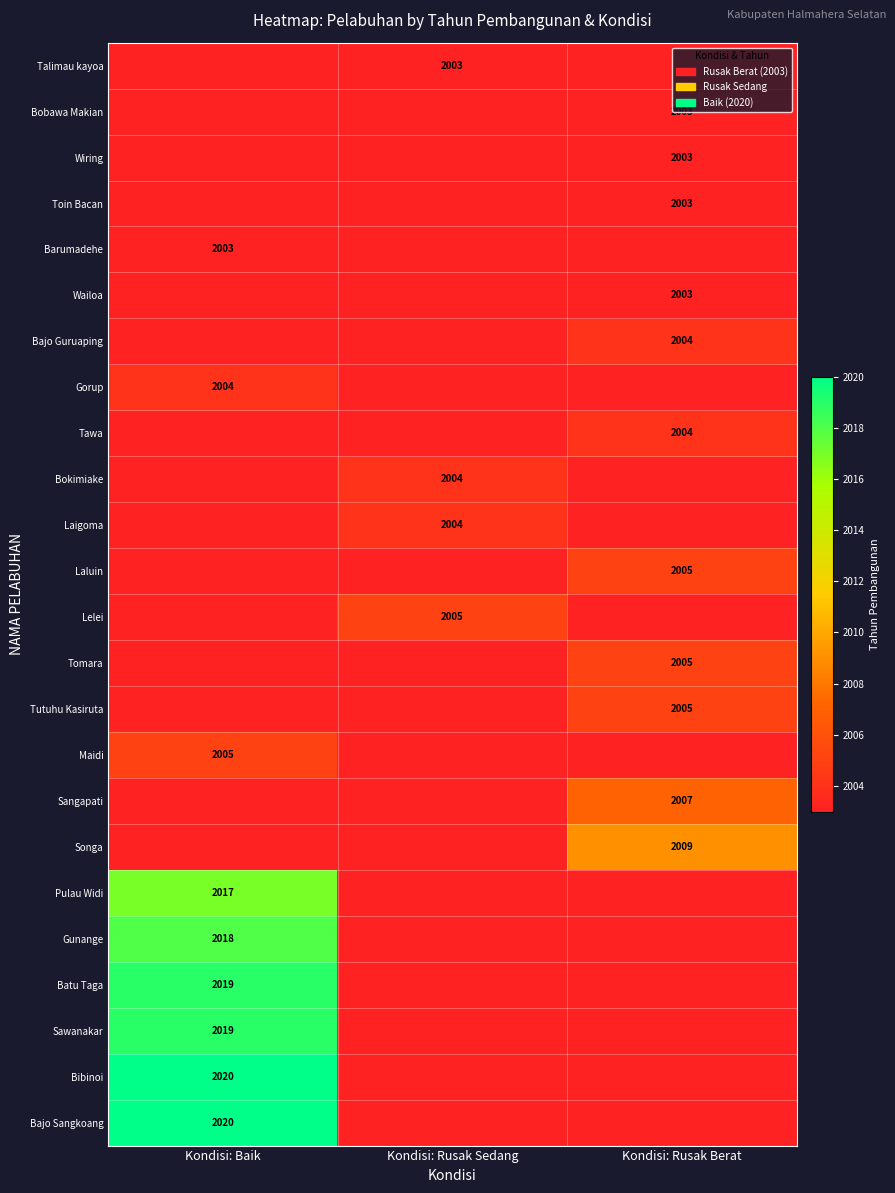

The value of Toin Bacan at Kondisi: Rusak Berat is 2003. True or false?

True